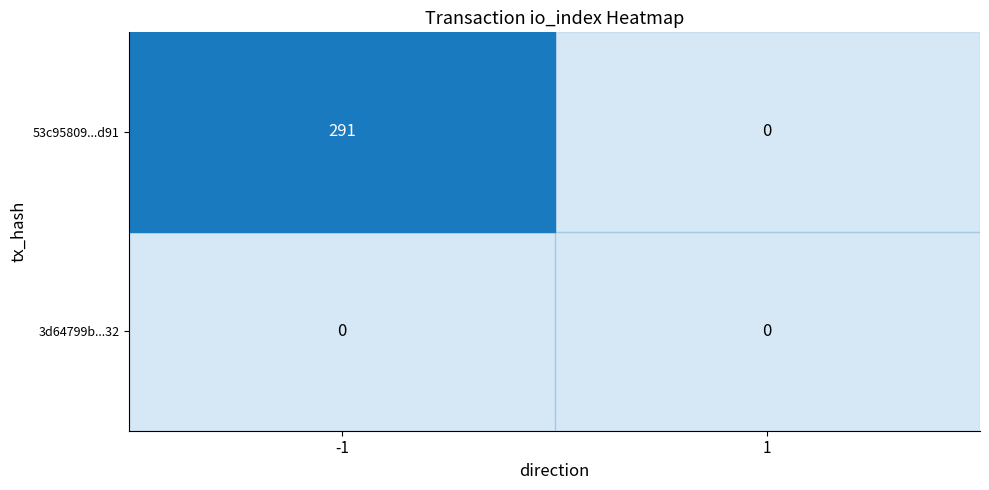

Reading left to right, extract all data points from this chart.

row_0: -1=291	1=0
row_1: -1=0	1=0